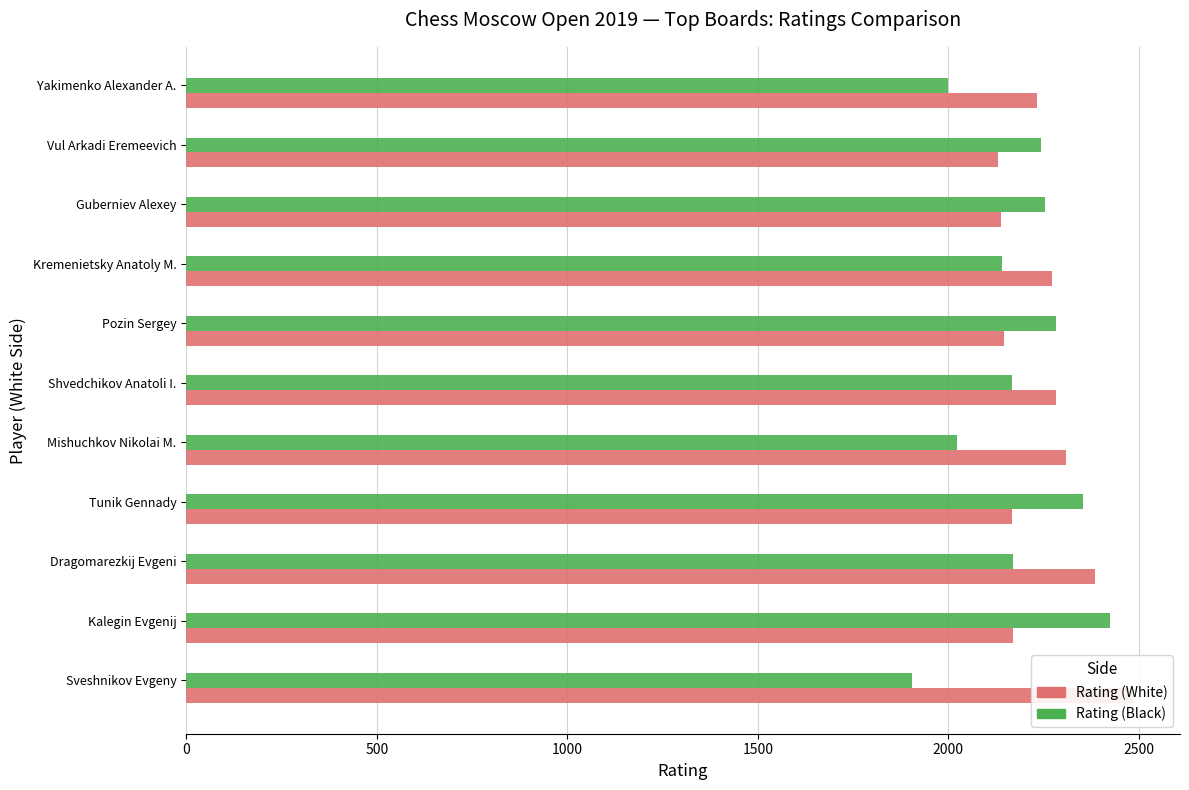

Which series has the largest total across all categories?

Rating (White)